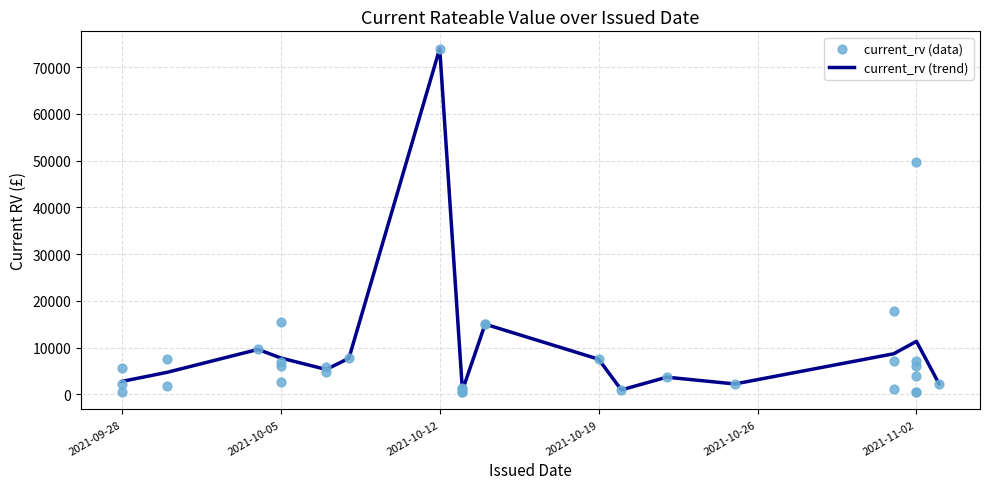

The value of current_rv (trend) at 2021-11-02 is 11325.0. True or false?

True